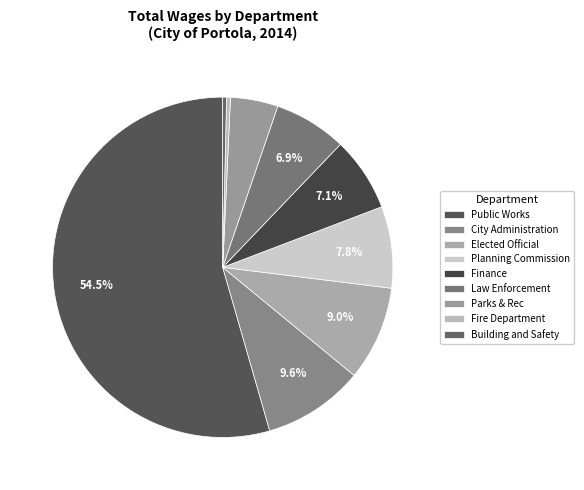

How many segments does this pie chart have?

9